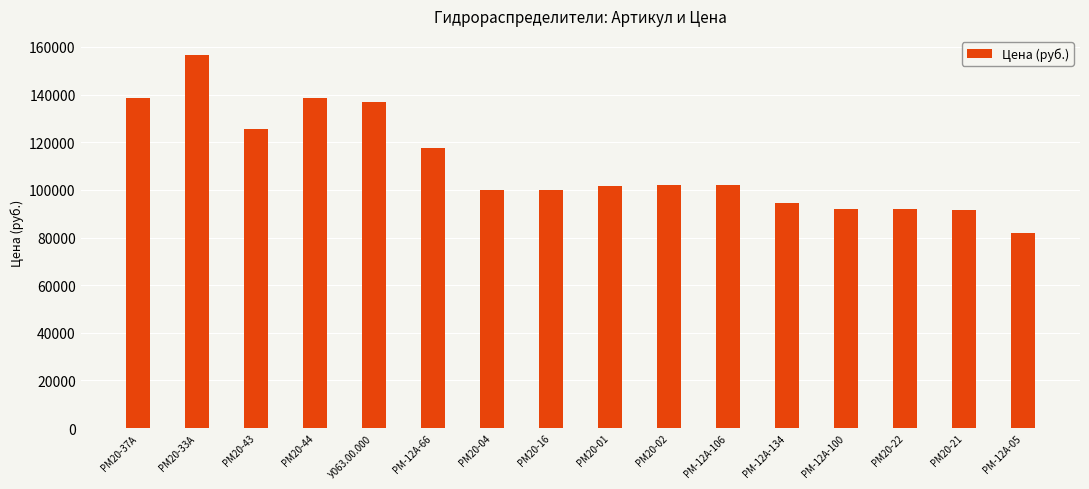

Is it true that the value at РМ20-04 is 99950?

True